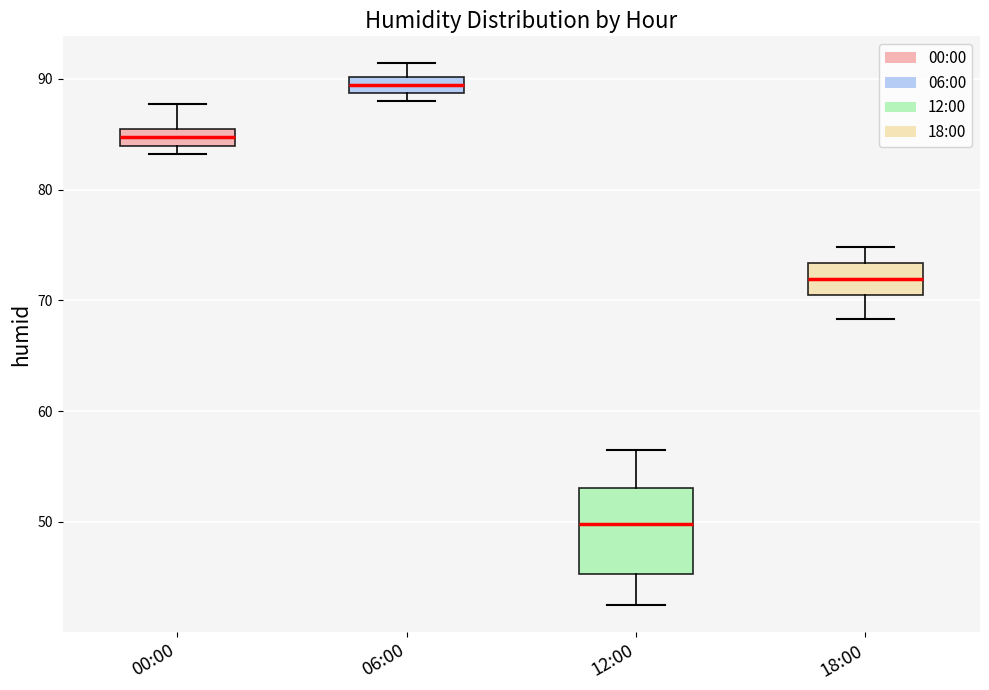

Comparing the boxes themselves (not the whiskers), which one is the tallest?

12:00